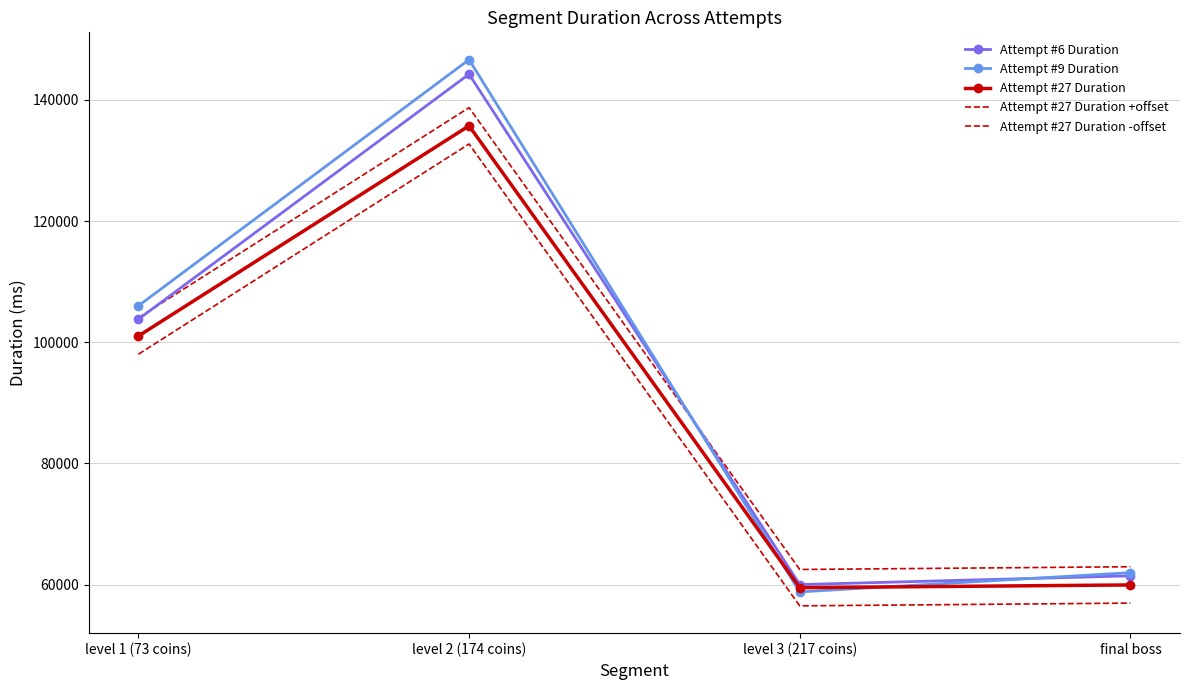

Which series has the largest range (max minus min)?

Attempt #9 Duration